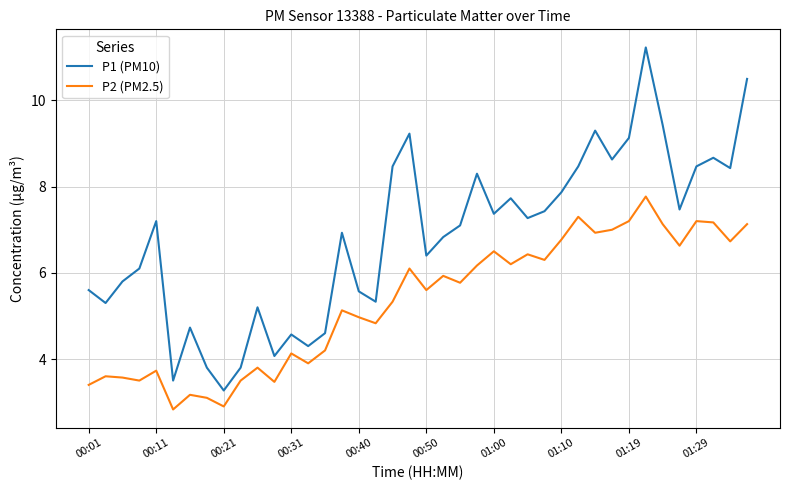

List the series in order of their overall mean, lowest first.

P2 (PM2.5), P1 (PM10)